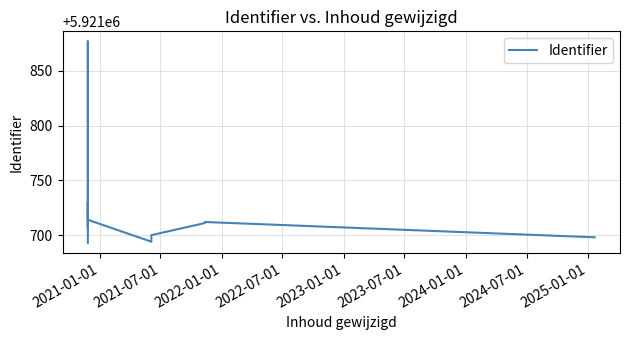

What is the average value?

5921720